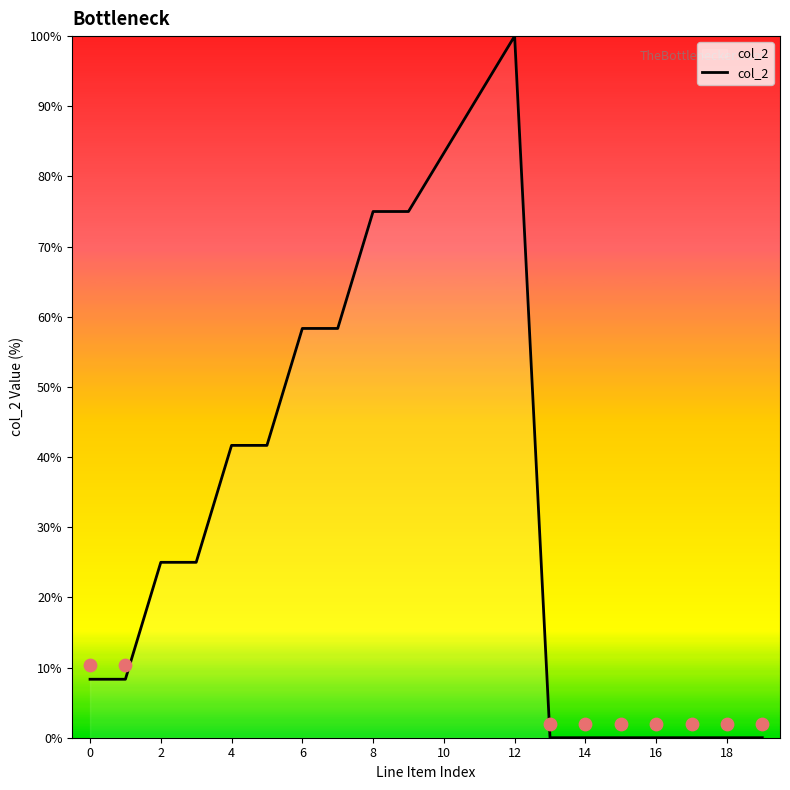

Which has a higher value, 10 or 16?

10